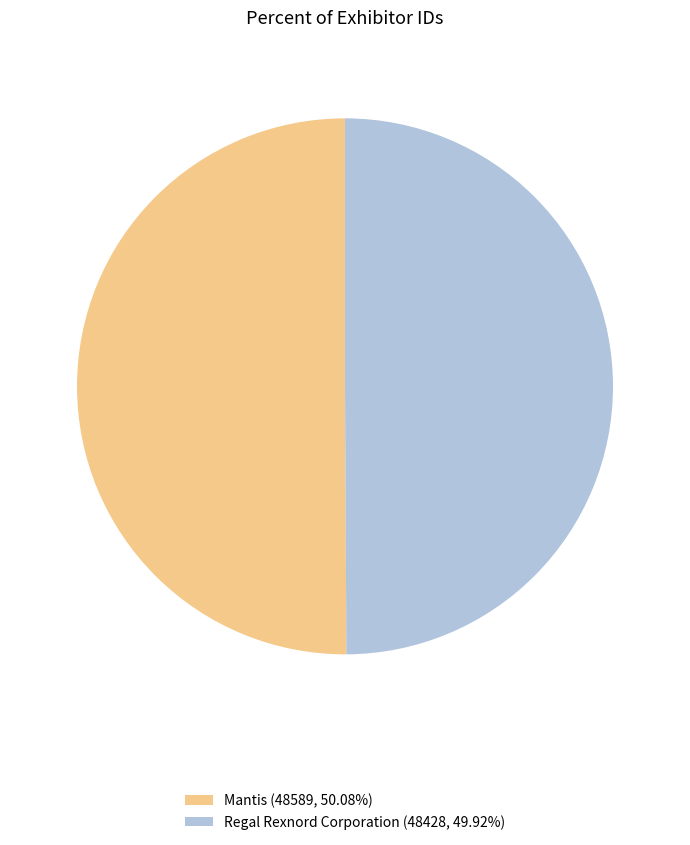

Combined, do Regal Rexnord Corporation (48428, 49.92%) and Mantis (48589, 50.08%) account for over 50%?

Yes